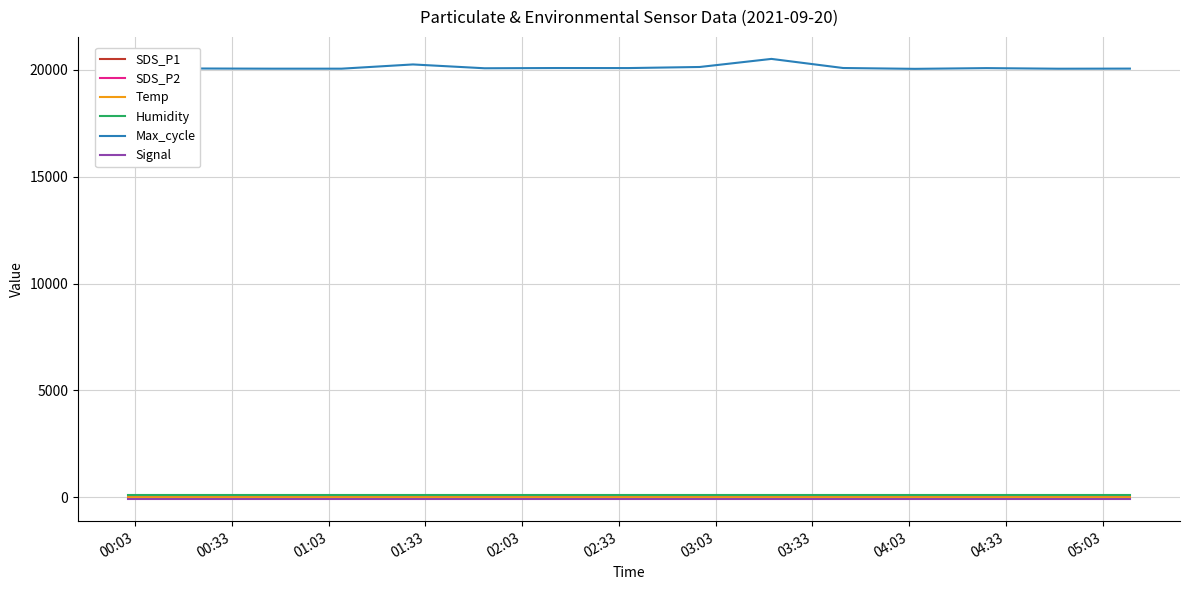

Which series has the largest total across all categories?

Max_cycle